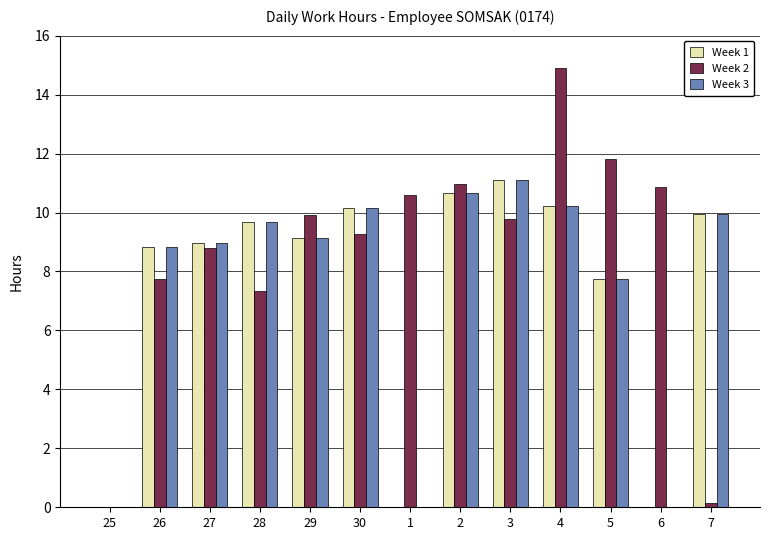

Which series has the largest total across all categories?

Week 2